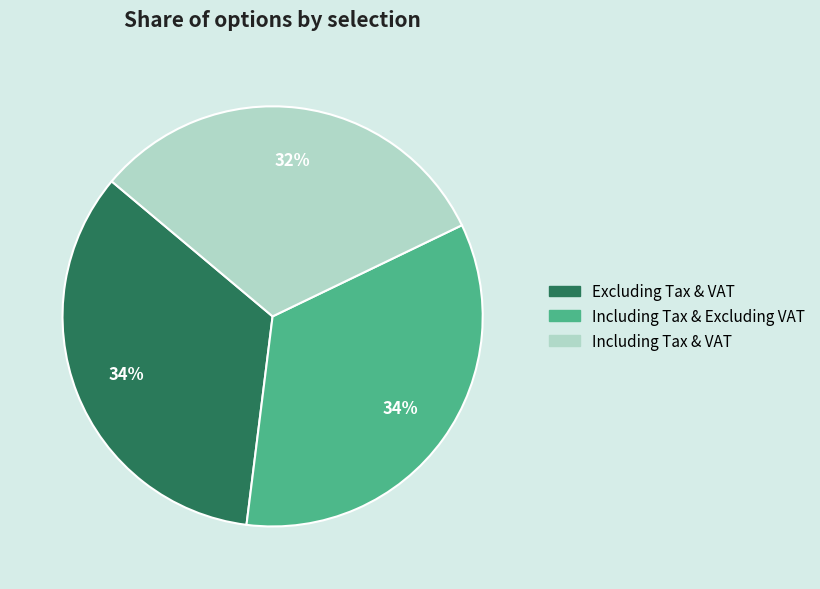

Is there any slice that represents more than half of the pie?

No